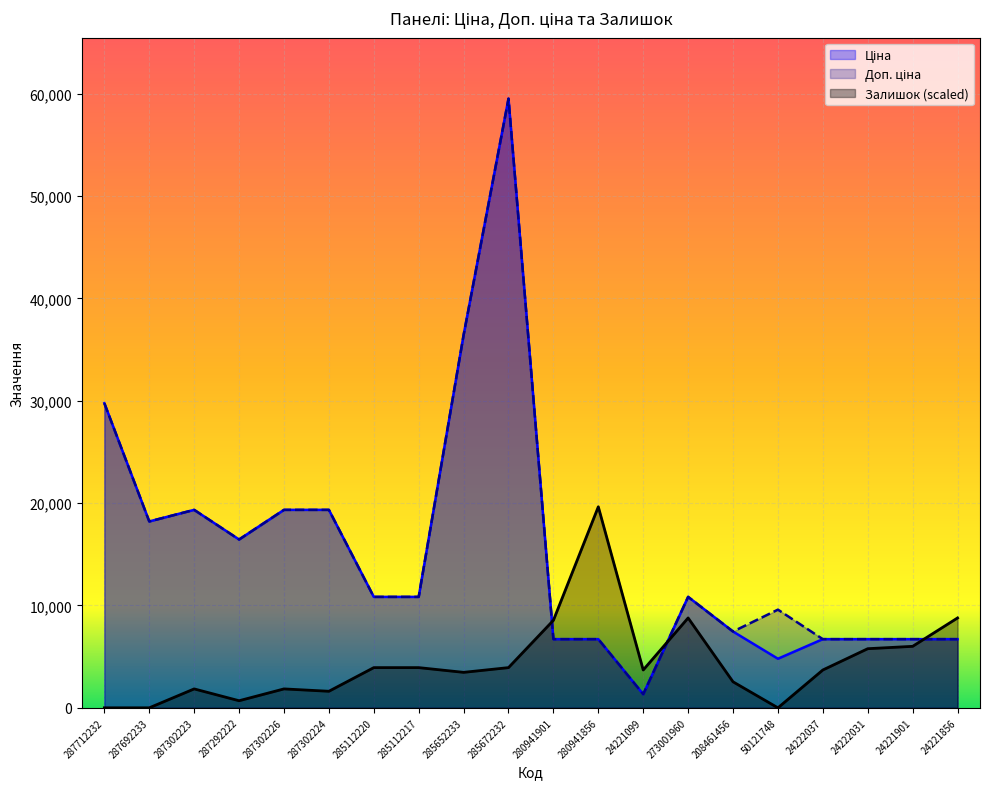

What is the maximum value shown in the chart?

59523.0